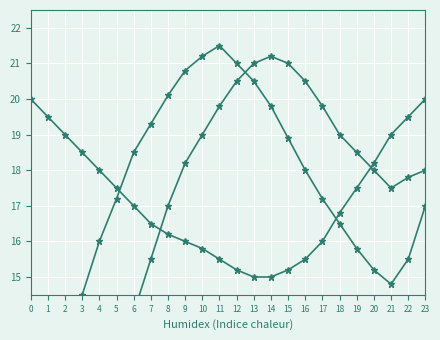

Is this an area chart (filled region under the line)?

No